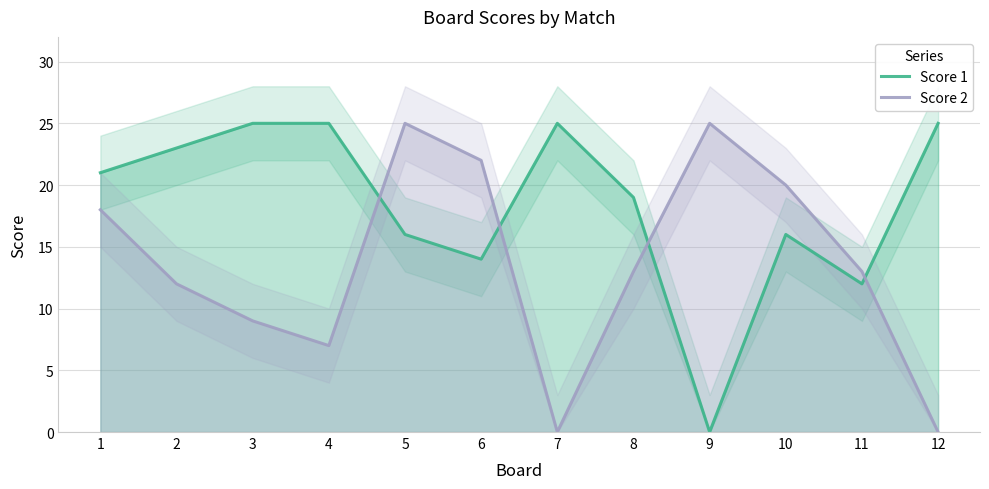

Reading left to right, extract all data points from this chart.

Score 1: 1=21	2=23	3=25	4=25	5=16	6=14	7=25	8=19	9=0	10=16	11=12	12=25
Score 2: 1=18	2=12	3=9	4=7	5=25	6=22	7=0	8=13	9=25	10=20	11=13	12=0